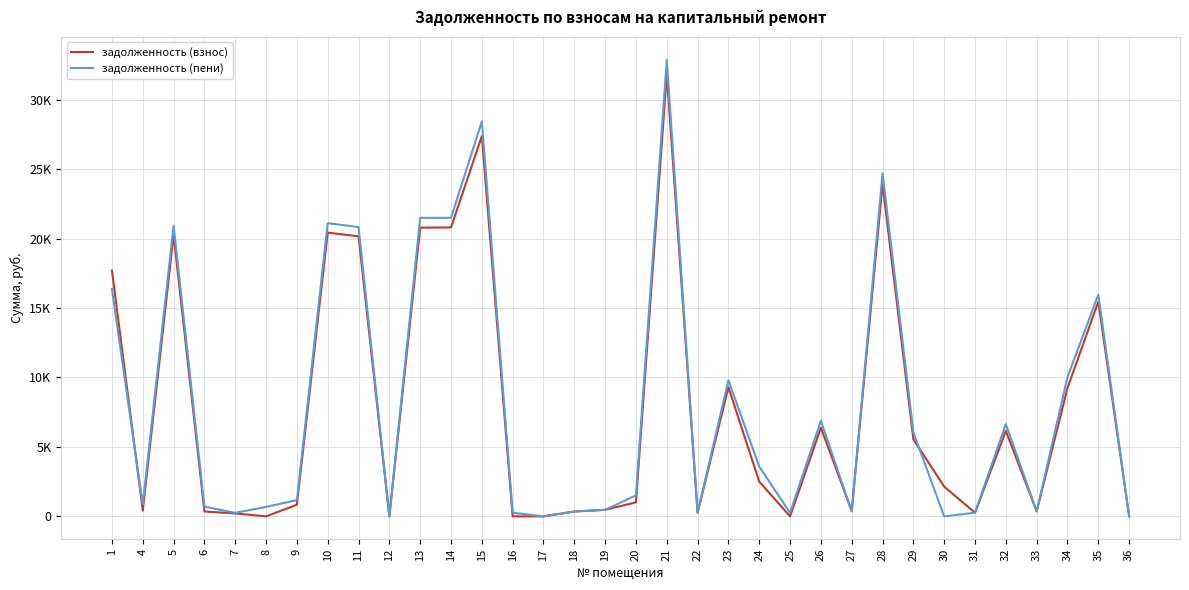

At how many categories does at least one series exceed 19836?

8